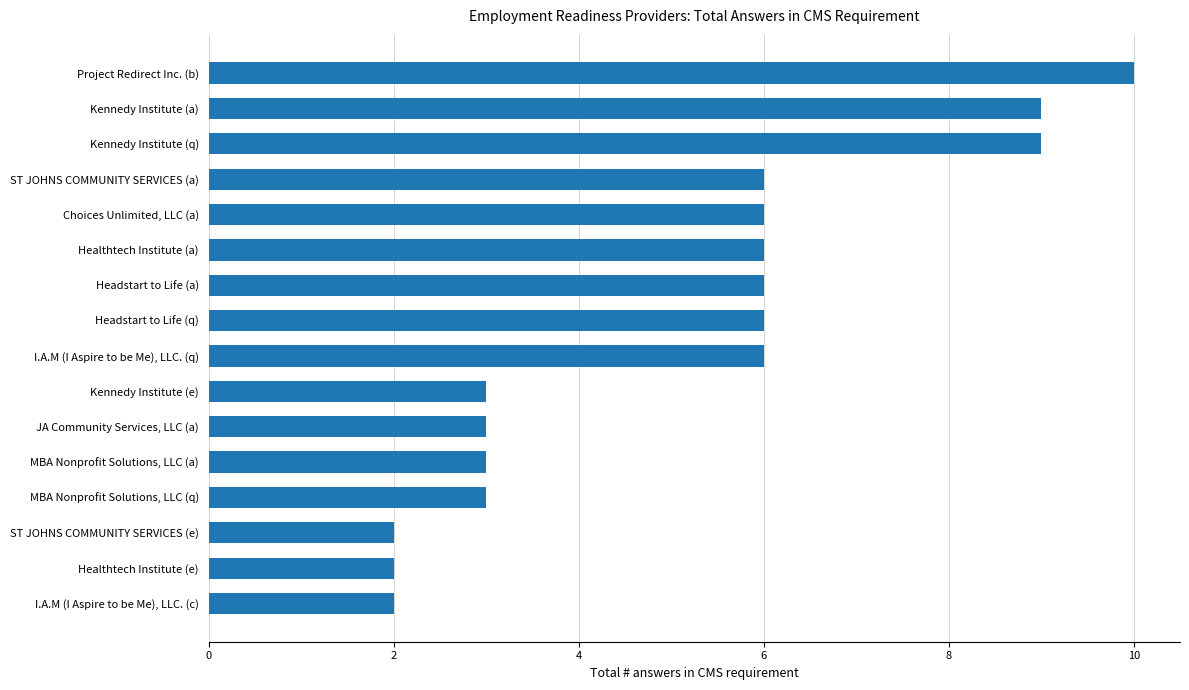

What is the change in value from Project Redirect Inc. (b) to Choices Unlimited, LLC (a)?

-4